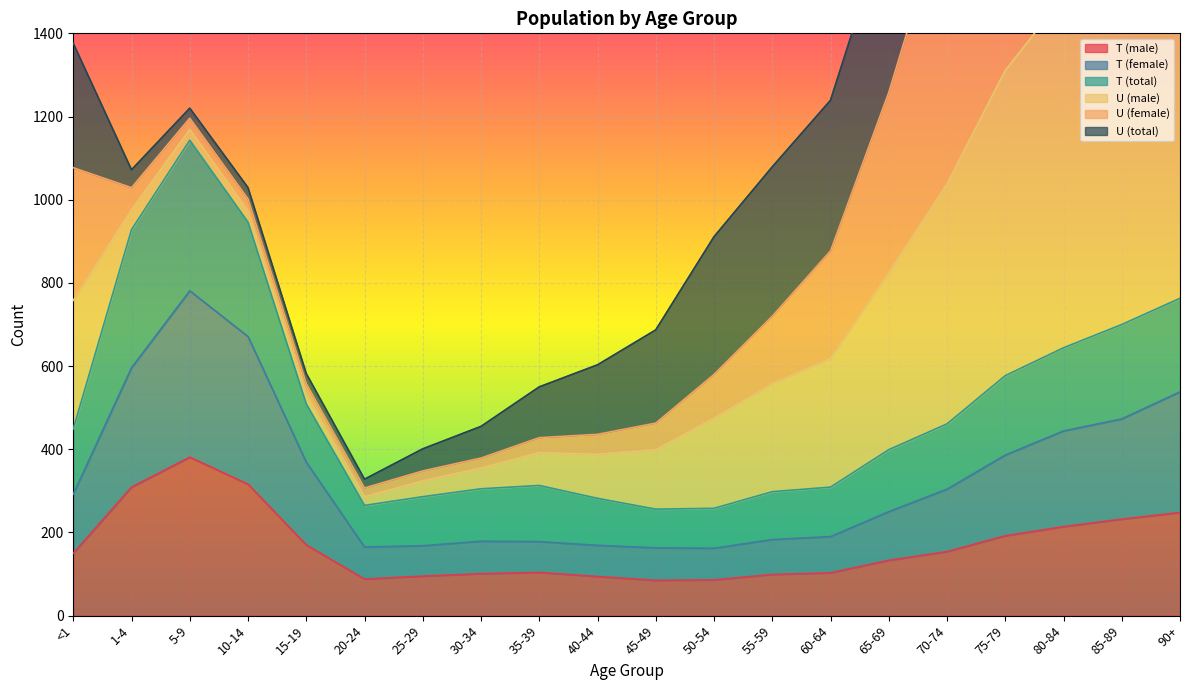

Is it true that T (male) equals 192 at 75-79?

True